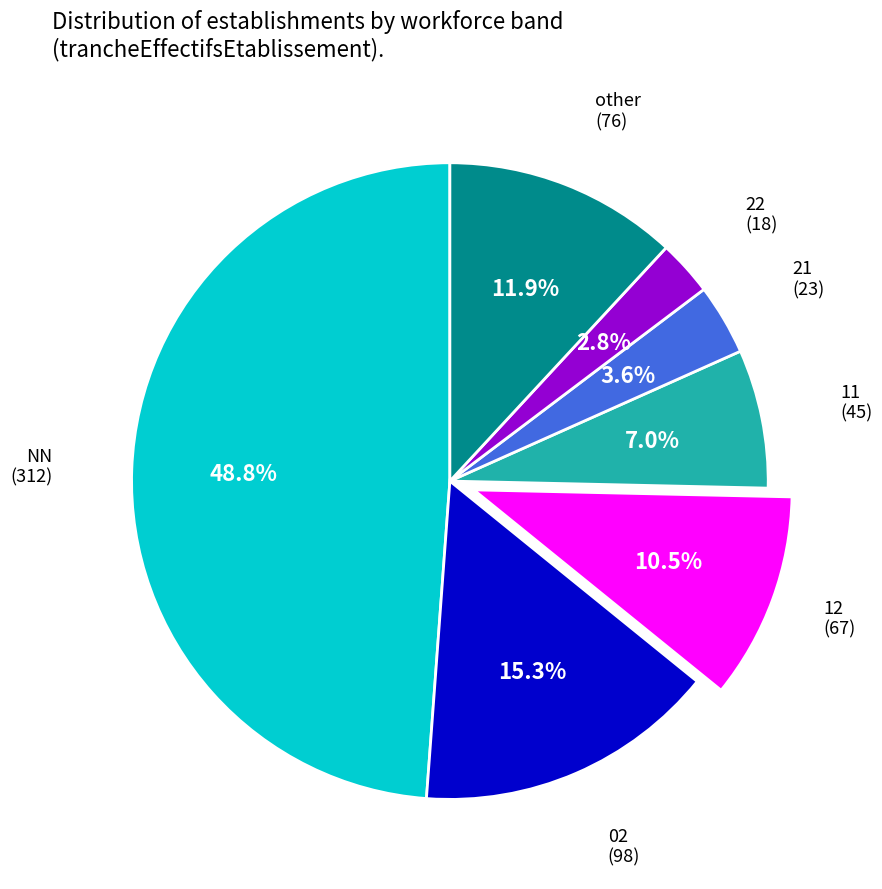

The 21 slice represents 4% of the pie. True or false?

True